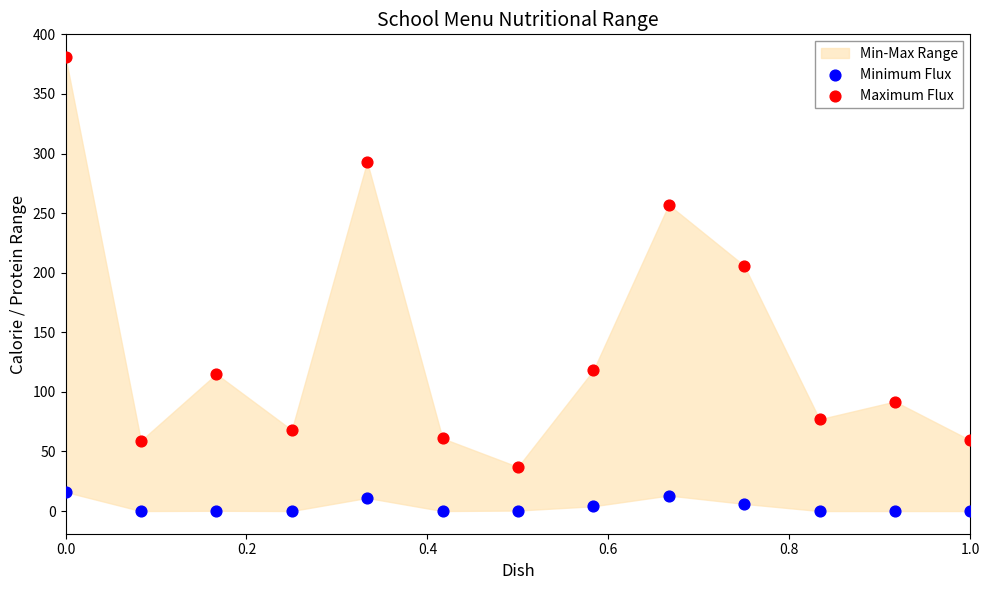

Which series contains the lowest Y value?

Minimum Flux